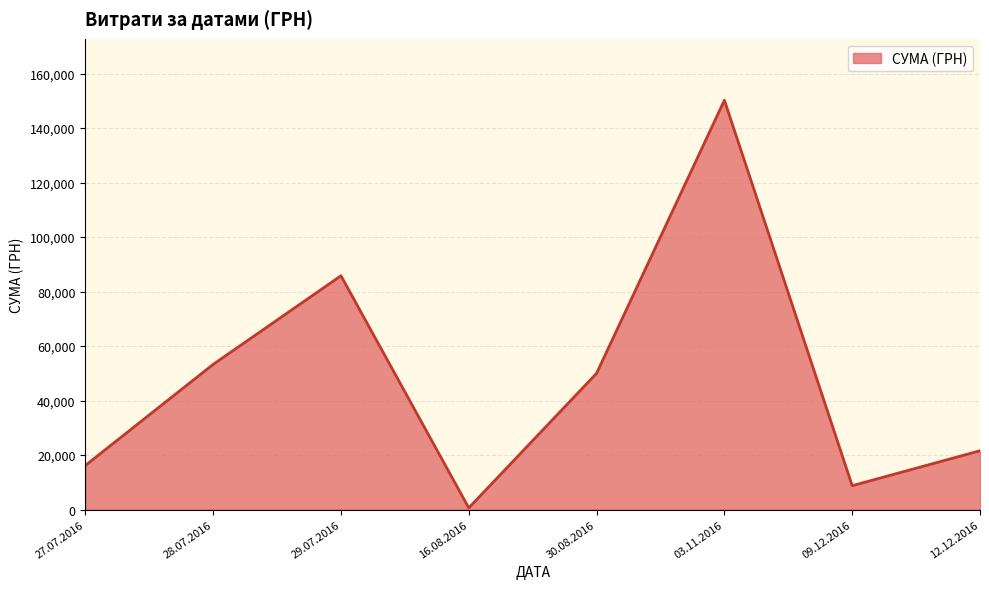

What is the ratio of the value at 12.12.2016 to the value at 27.07.2016?

1.3